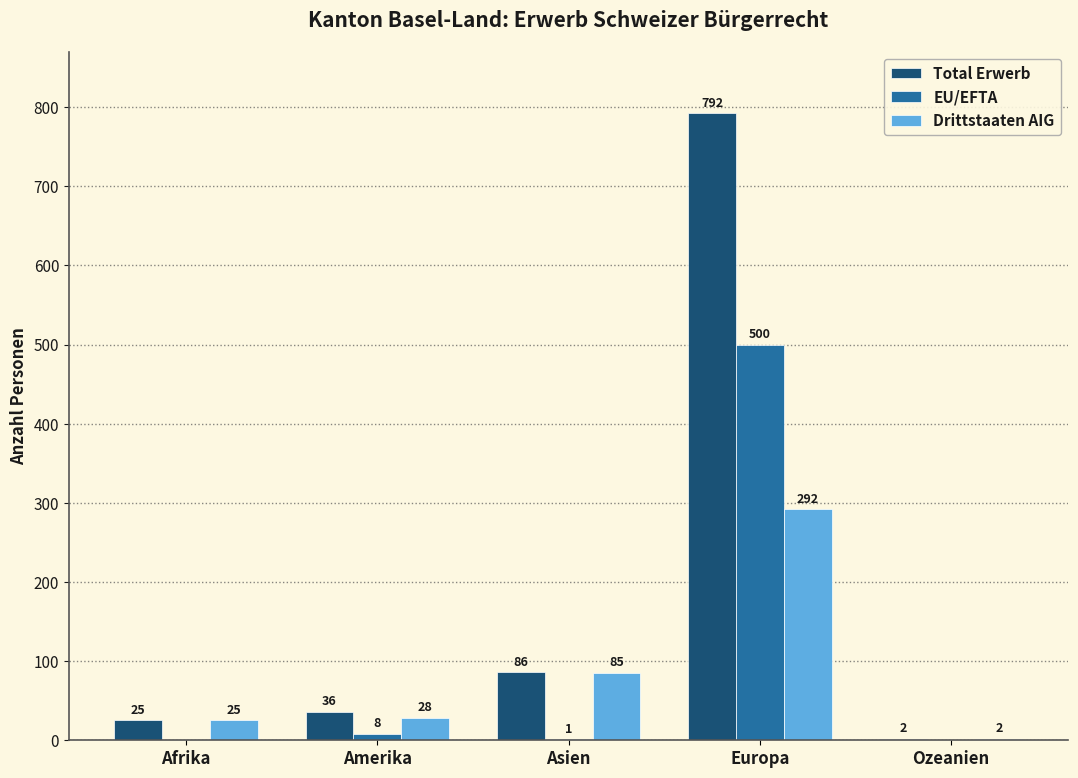

The value of Total Erwerb at Europa is 792. True or false?

True